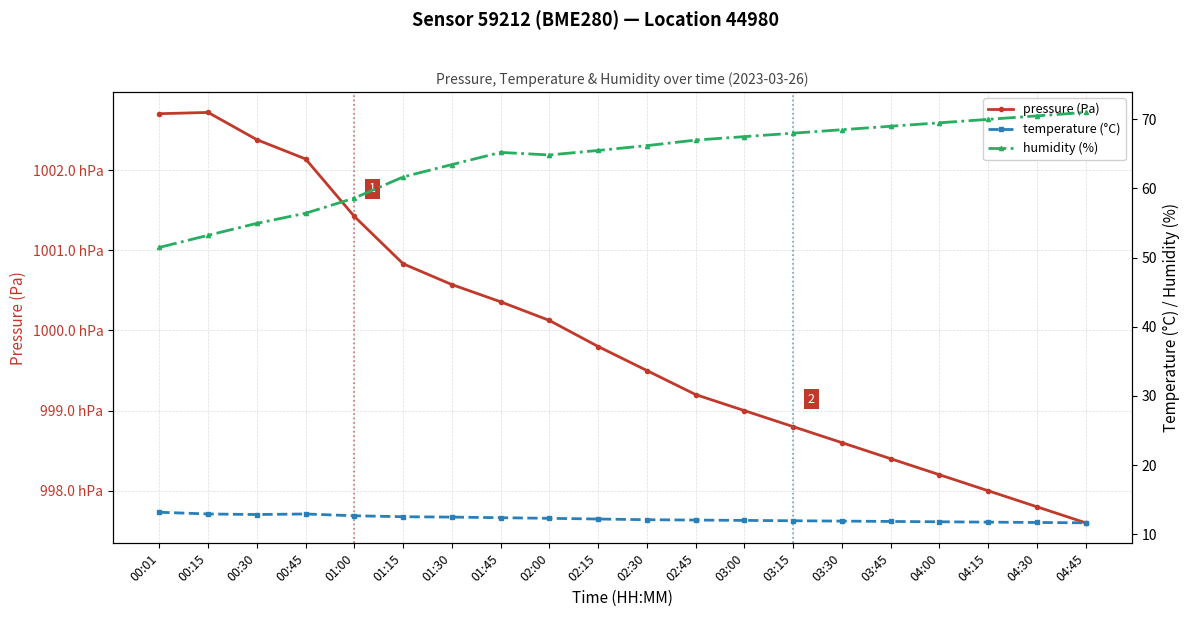

Which series has the largest range (max minus min)?

pressure (Pa)